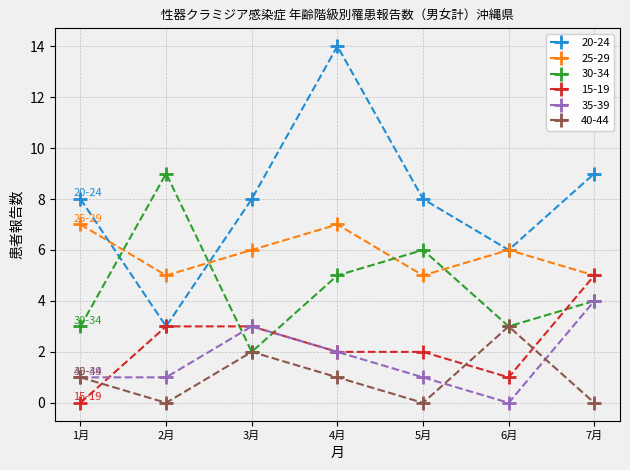

Is it true that 30-34 equals 2 at 1月?

False